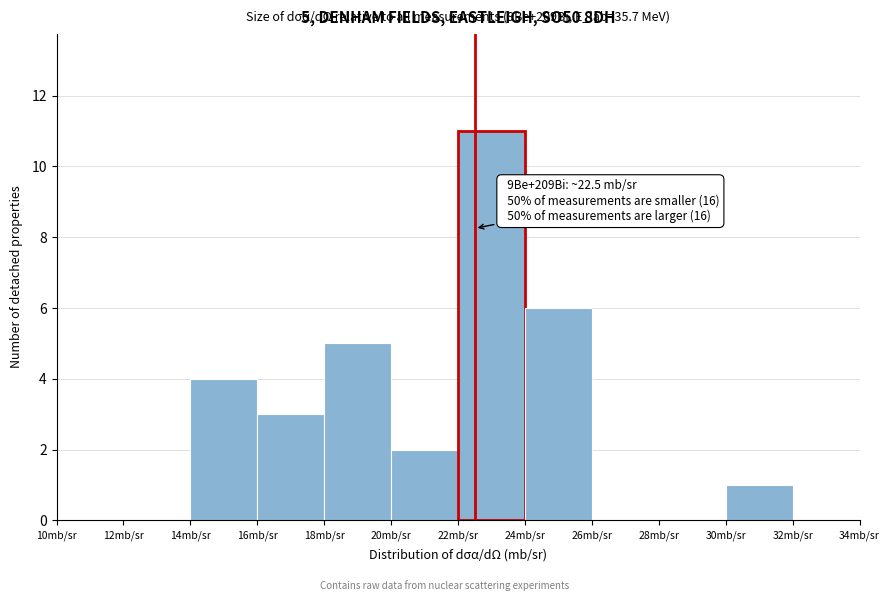

Which range on the x-axis has the tallest bar?

22 to 24